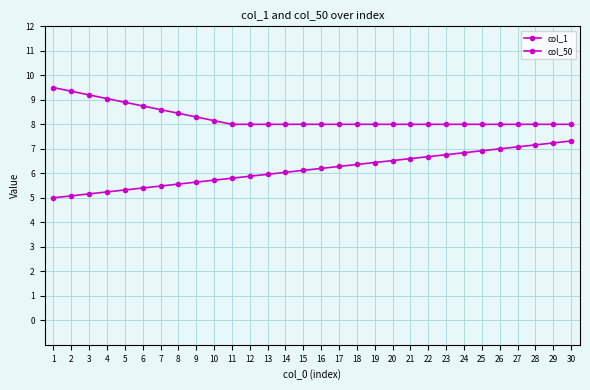

How many lines are shown in the chart?

2